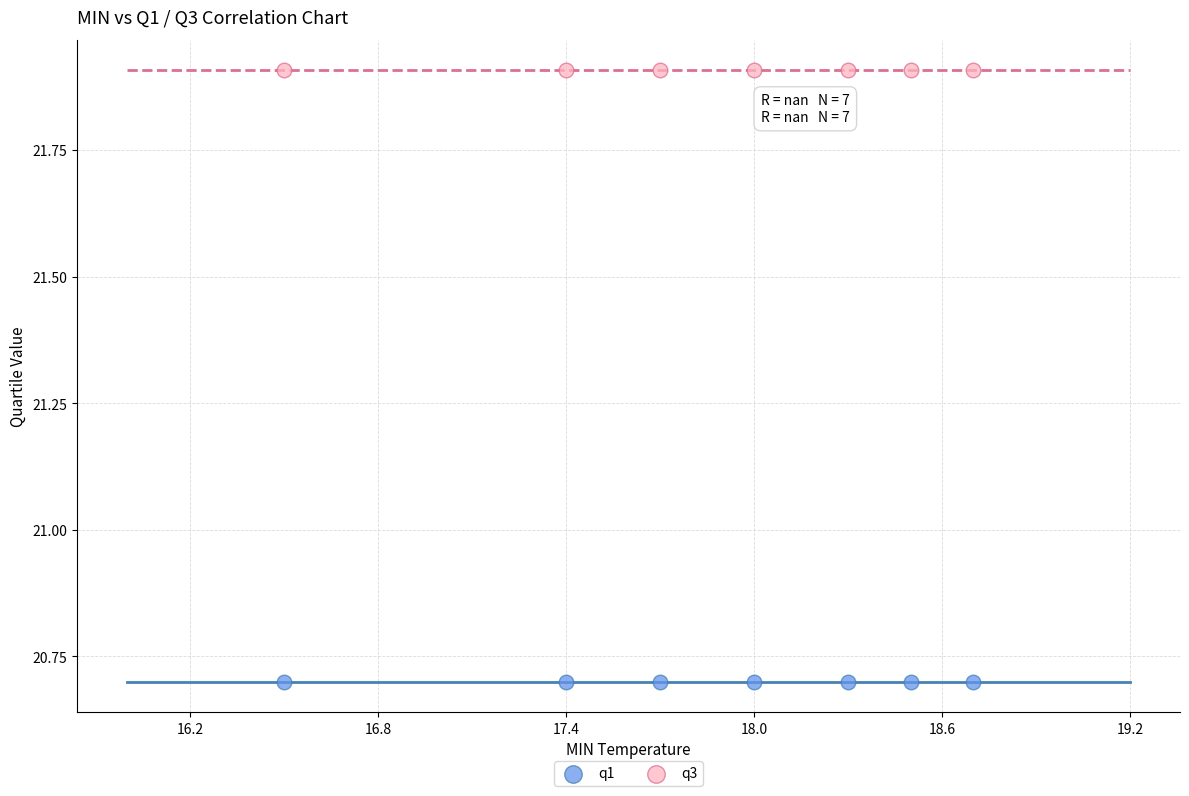

Which series contains the lowest Y value?

q1